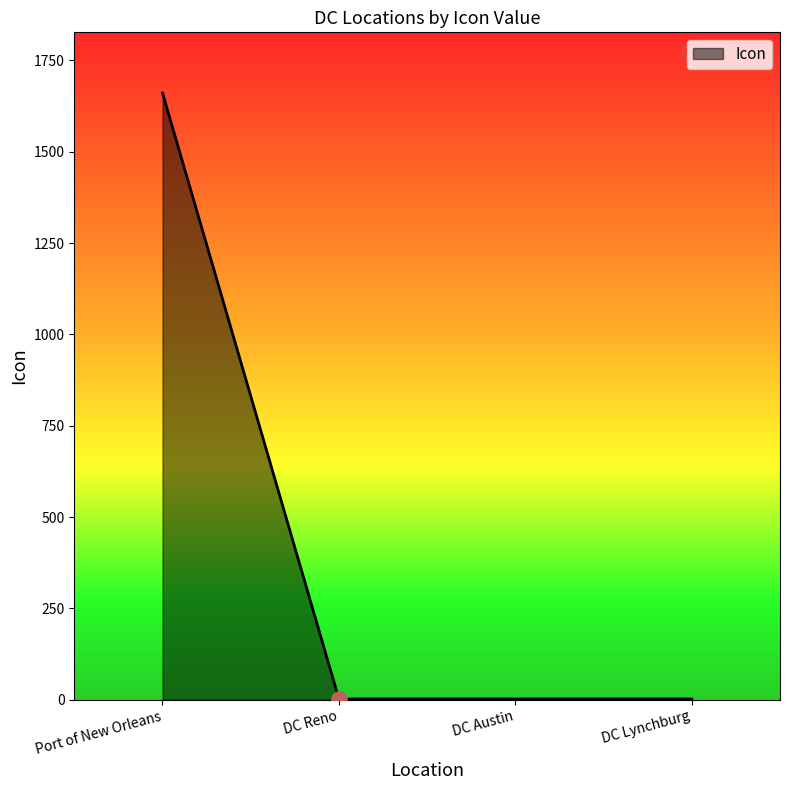

Which has a higher value, Port of New Orleans or DC Austin?

Port of New Orleans